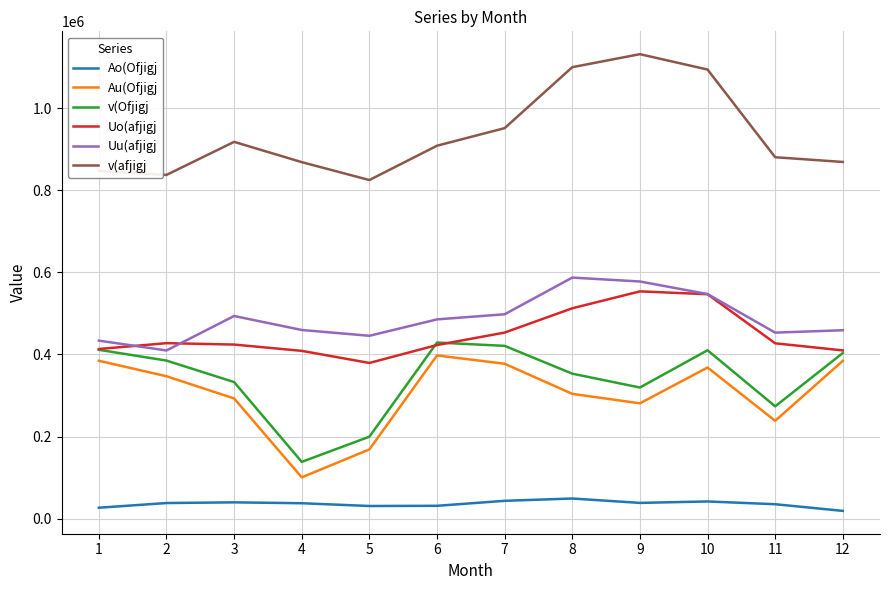

Which series has the largest total across all categories?

v(afjigj